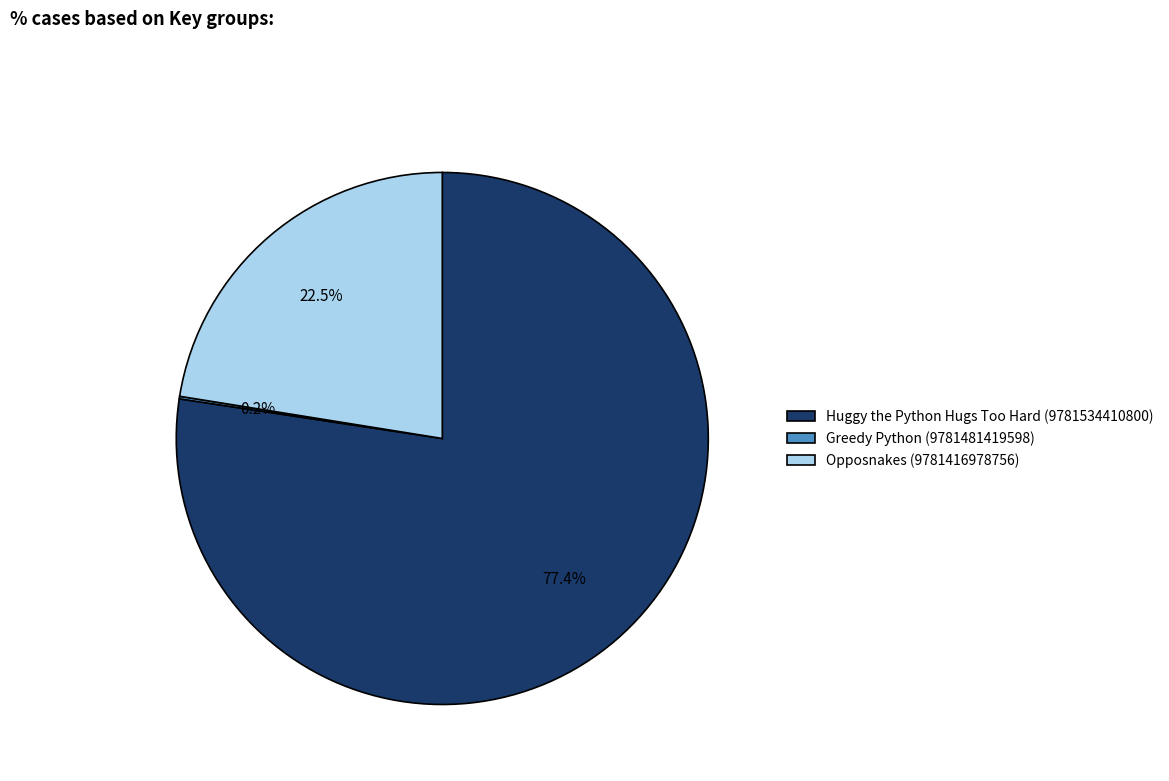

Which category accounts for the majority?

Huggy the Python Hugs Too Hard (9781534410800)